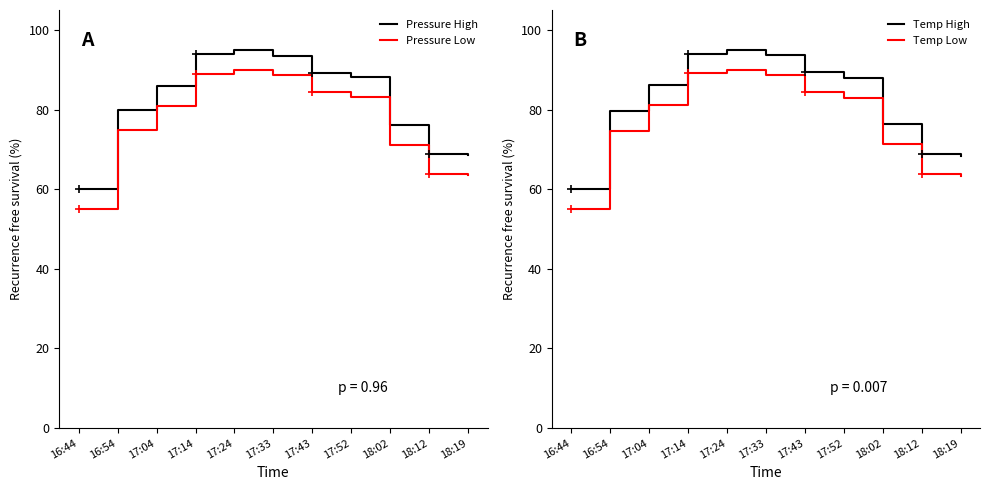

Which has a higher value, 18:02 or 17:52?

17:52